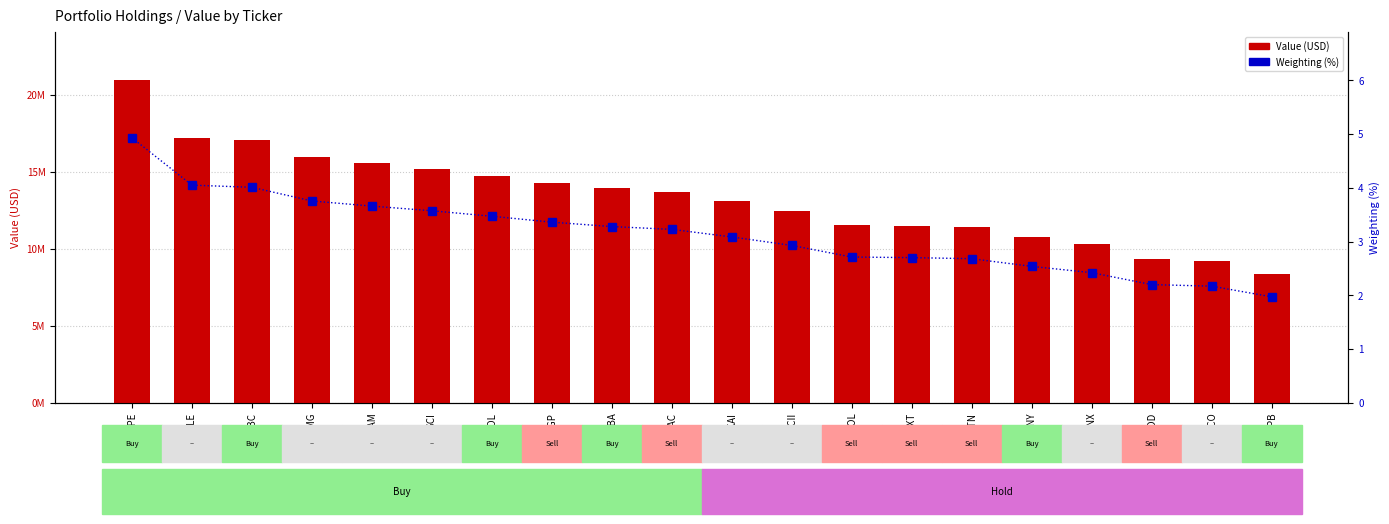

Reading right to left, extract all data points from this chart.

Value (USD): PB=8387000.0	FICO=9231000.0	MIDD=9354000.0	CGNX=10300000.0	SBNY=10797000.0	MTN=11406000.0	SXT=11489000.0	ROL=11535000.0	LCII=12454000.0	KAI=13127000.0	IAC=13726000.0	BABA=13946000.0	IPGP=14298000.0	POOL=14765000.0	SCI=15200000.0	BFAM=15569000.0	SMG=15973000.0	EWBC=17058000.0	ALLE=17227000.0	LOPE=20975000.0
Weighting (%): PB=2.0	FICO=2.2	MIDD=2.2	CGNX=2.4	SBNY=2.5	MTN=2.7	SXT=2.7	ROL=2.7	LCII=2.9	KAI=3.1	IAC=3.2	BABA=3.3	IPGP=3.4	POOL=3.5	SCI=3.6	BFAM=3.7	SMG=3.8	EWBC=4.0	ALLE=4.0	LOPE=4.9